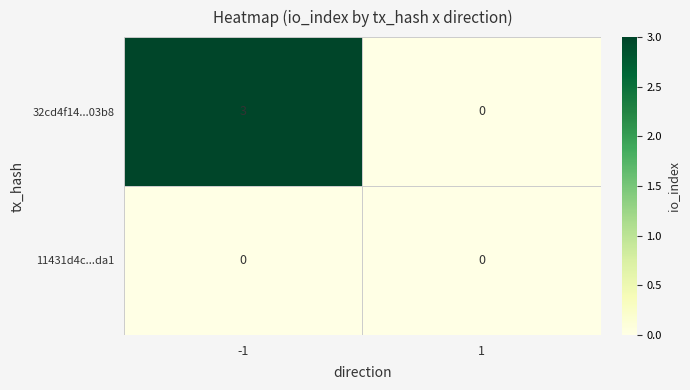

Which series has the largest total across all categories?

32cd4f14...03b8